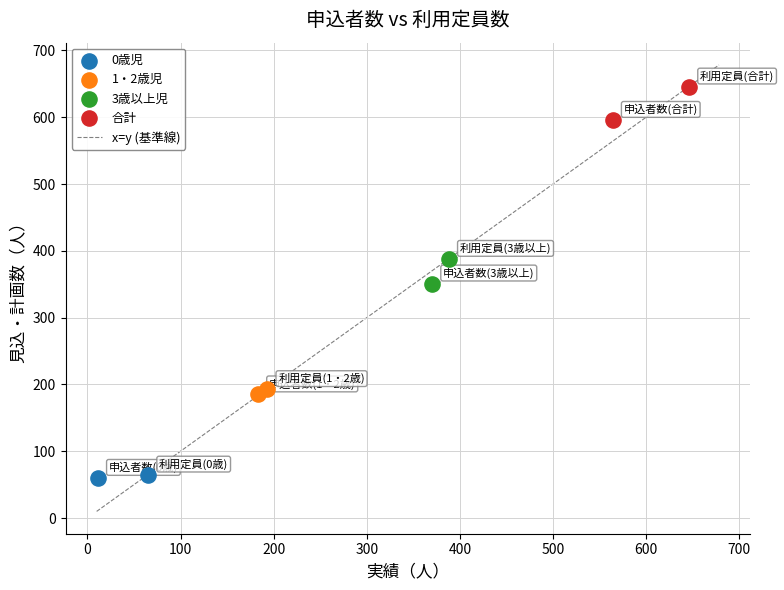

Which series has the largest Y range (max minus min)?

合計